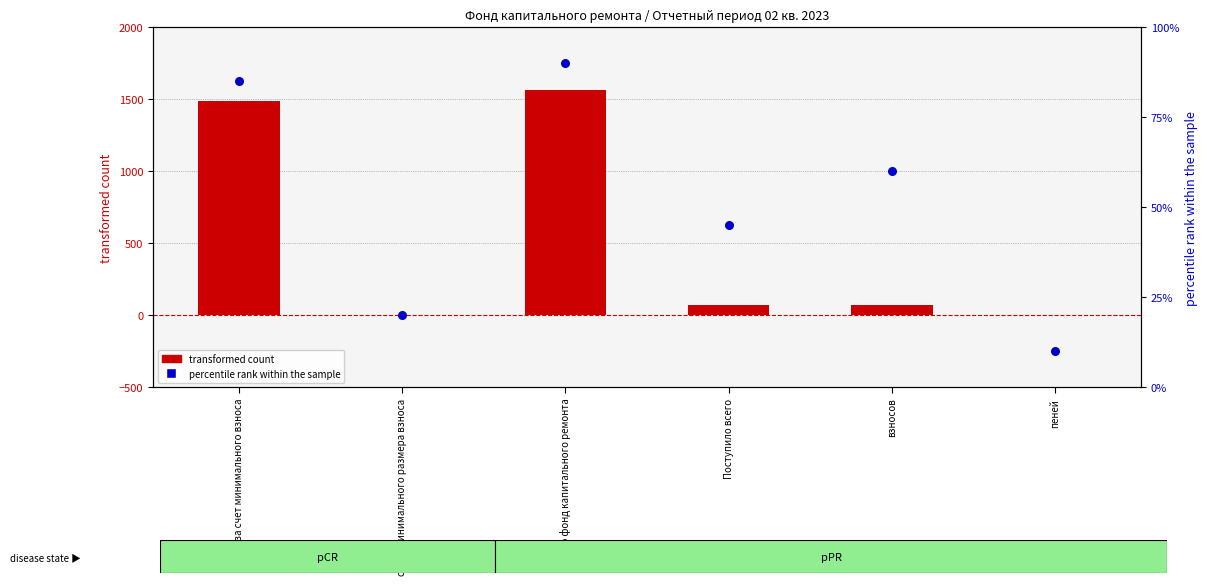

What is the total value across all series at Поступило всего?

116.5